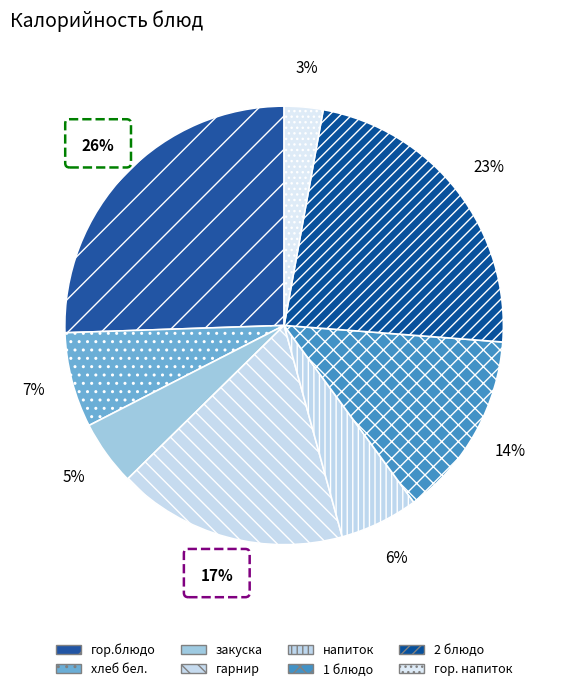

What is the change in value from гор.блюдо to гарнир?

-86.7